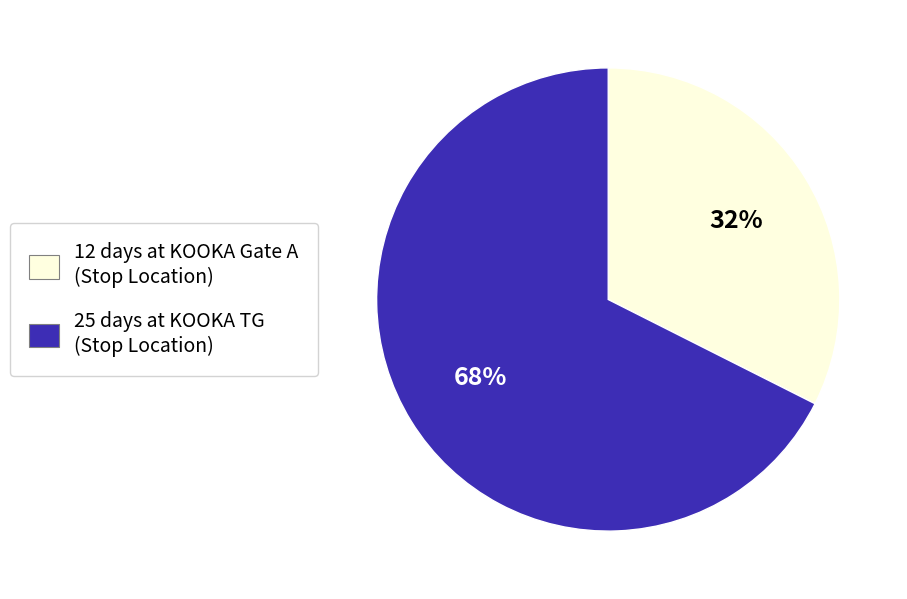

What is the majority slice?

25 days at KOOKA TG (Stop Location)